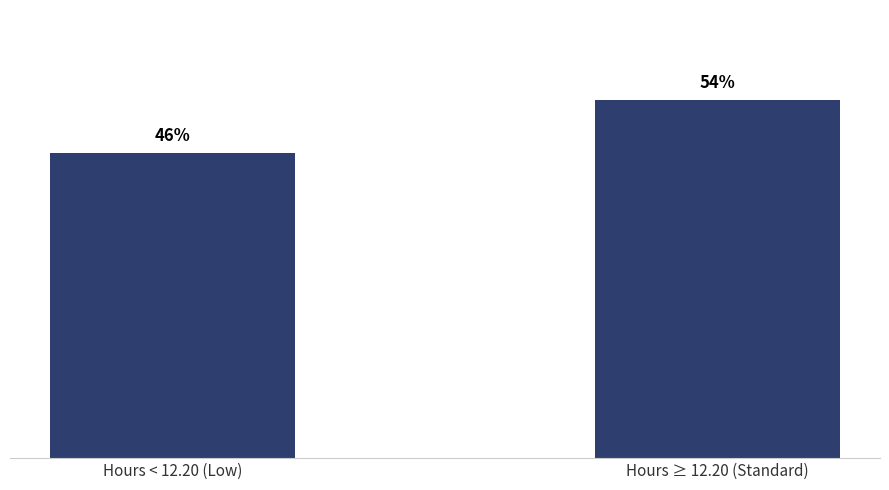

At which category does the chart reach its minimum across all series?

Hours < 12.20 (Low)